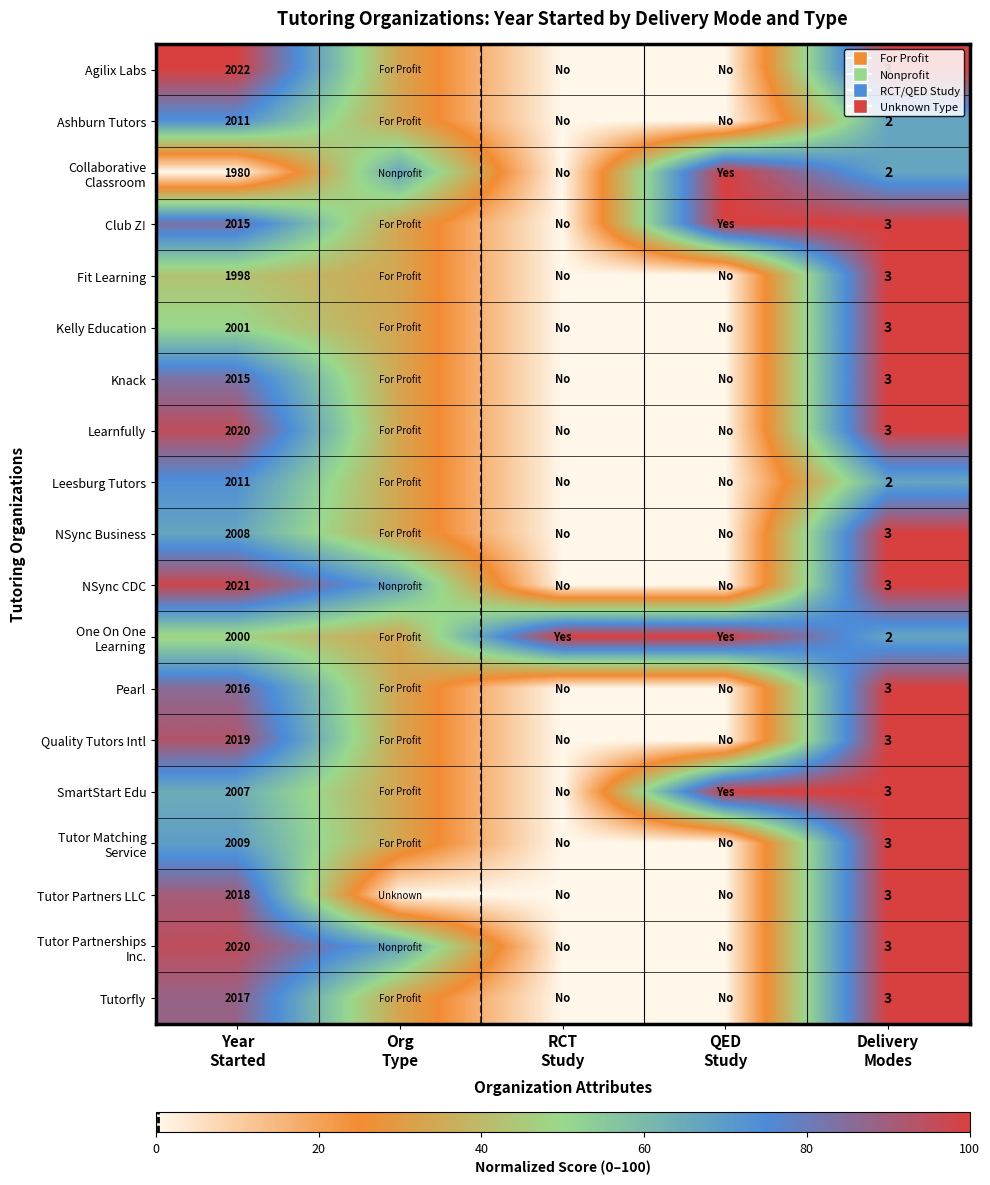

Which series has the largest range (max minus min)?

Agilix Labs